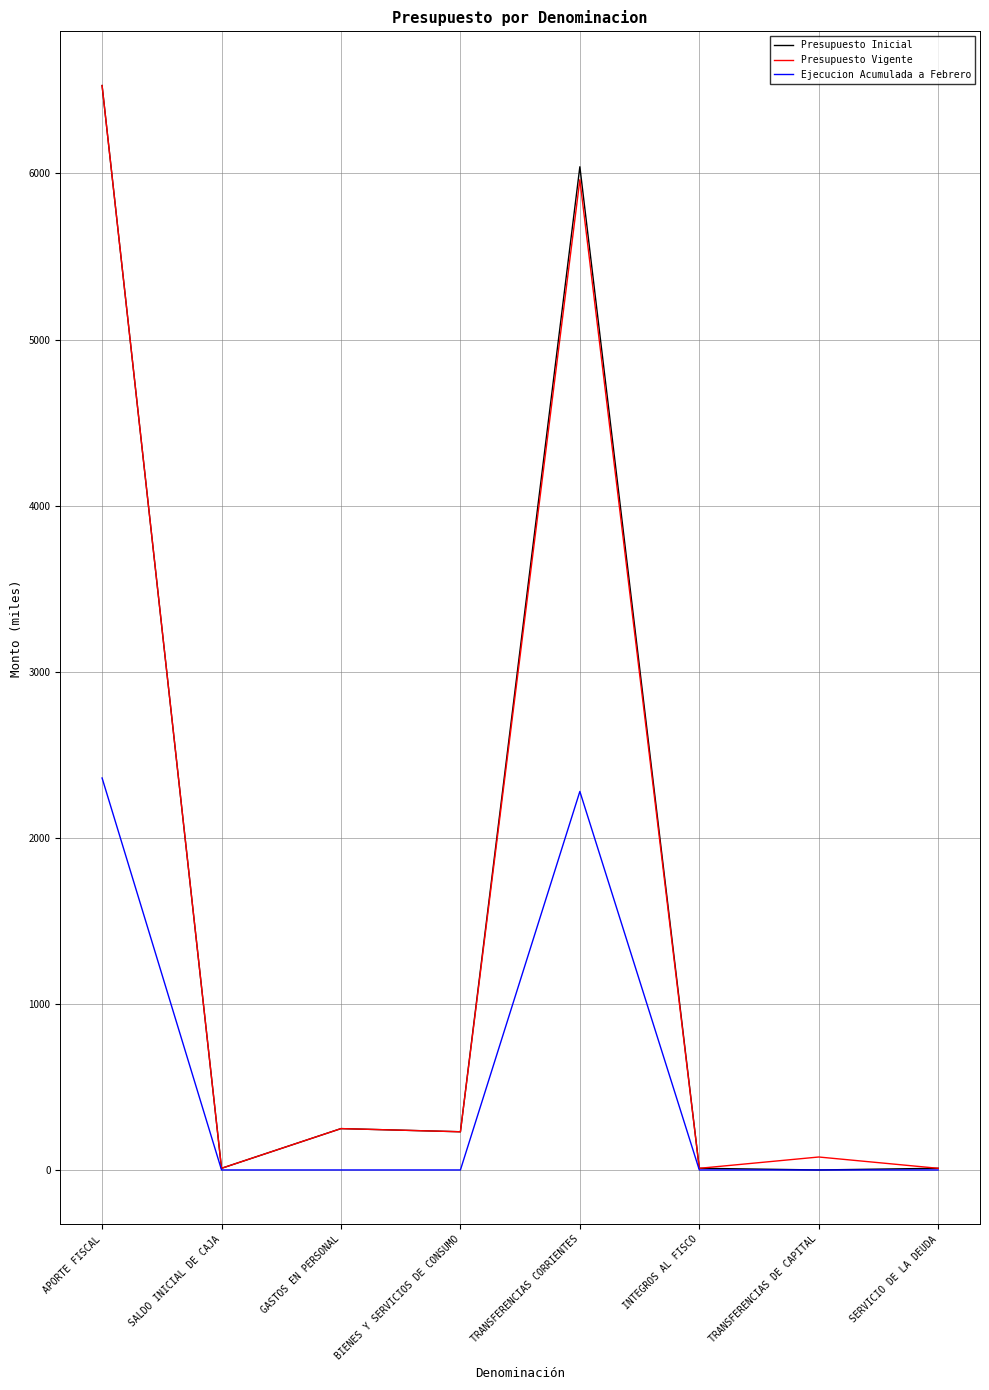

Which series has the widest spread of values?

Presupuesto Inicial